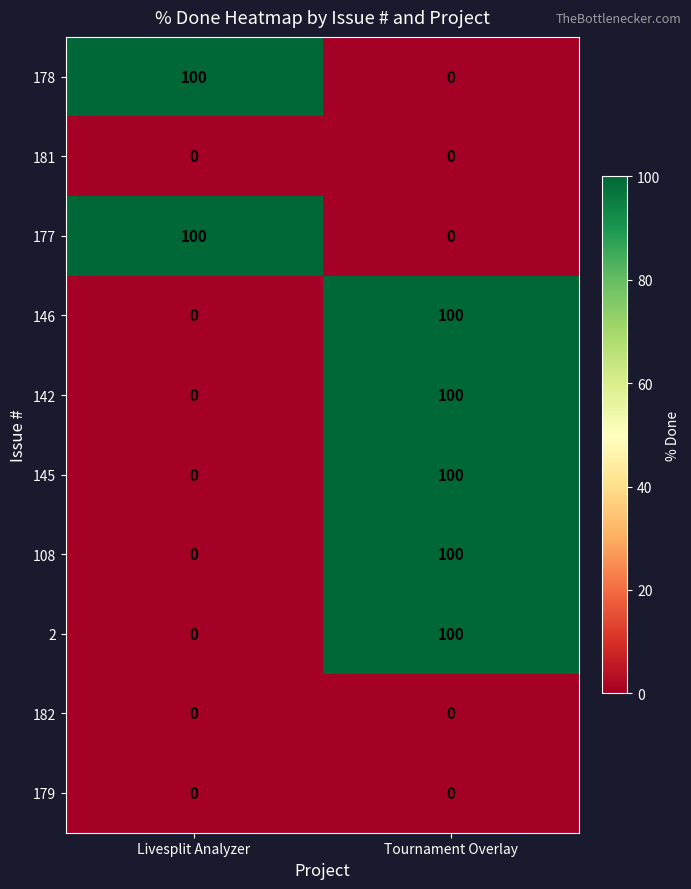

What is the difference between the 146 values at Livesplit Analyzer and Tournament Overlay?

100